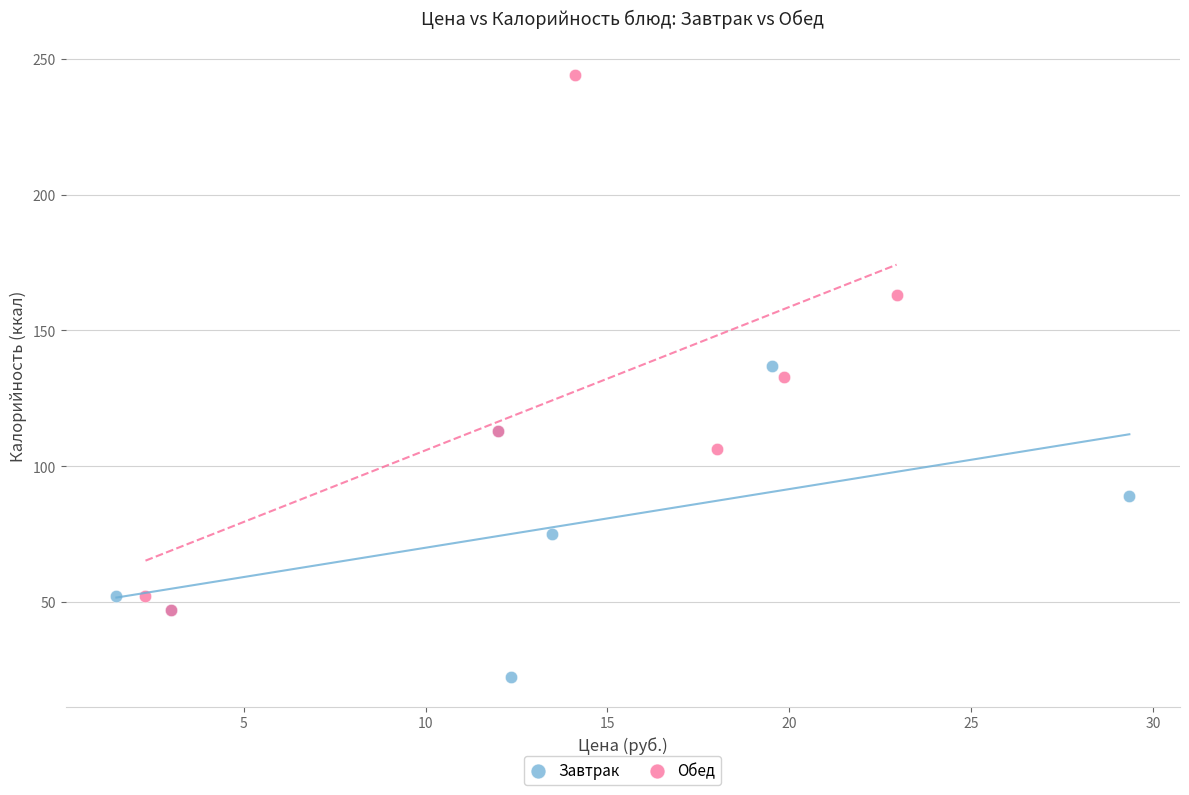

Which series reaches the minimum Y coordinate?

Завтрак